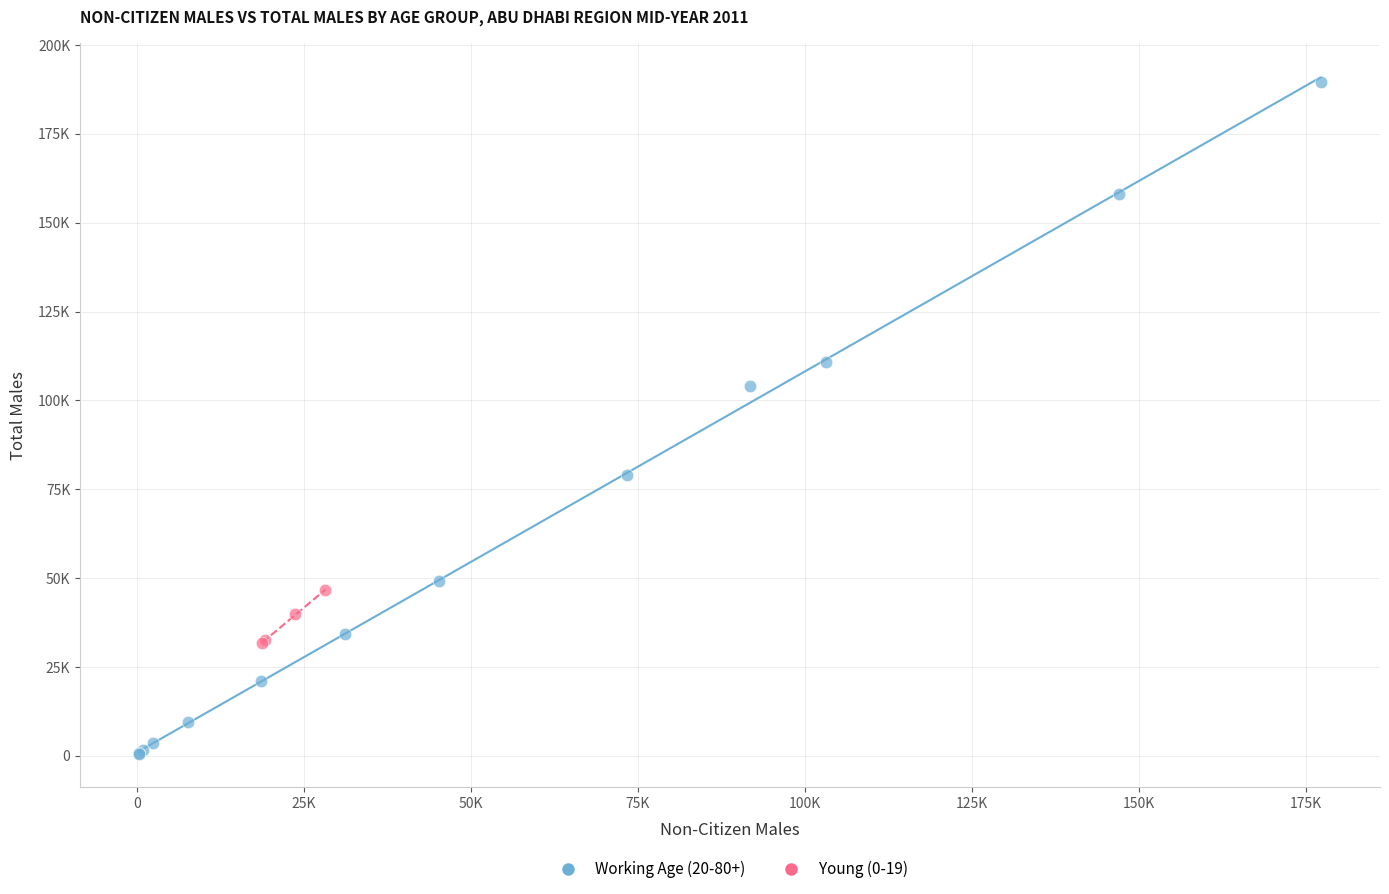

Which series has the largest Y range (max minus min)?

Working Age (20-80+)